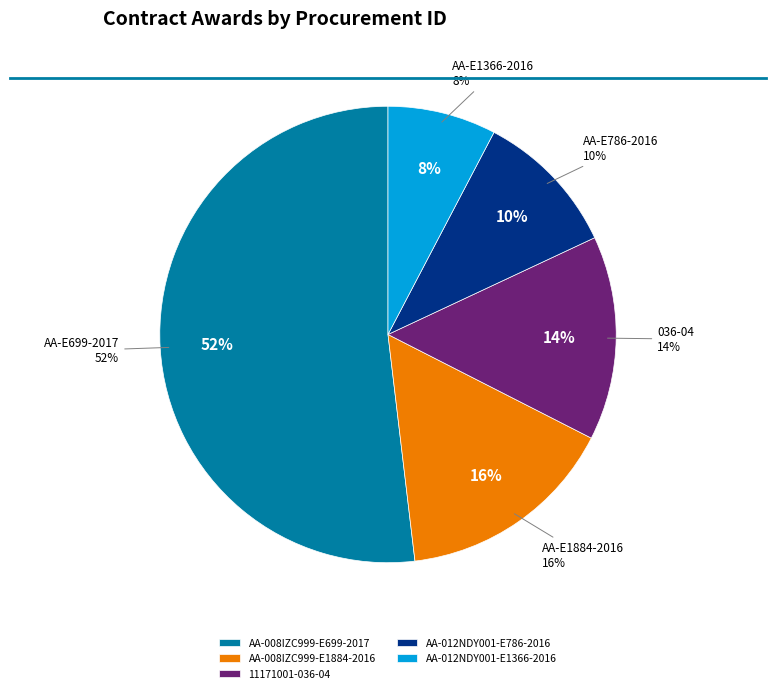

Rank the categories by value from highest to lowest.

AA-008IZC999-E699-2017, AA-008IZC999-E1884-2016, 11171001-036-04, AA-012NDY001-E786-2016, AA-012NDY001-E1366-2016